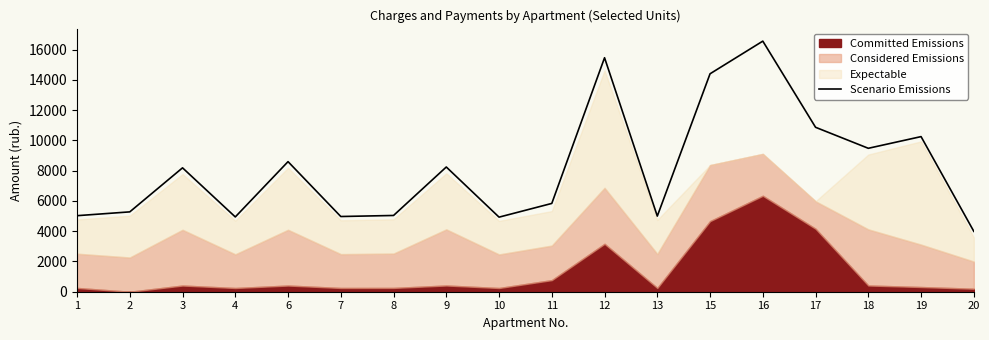

What is the approximate value at 20?

3988.2